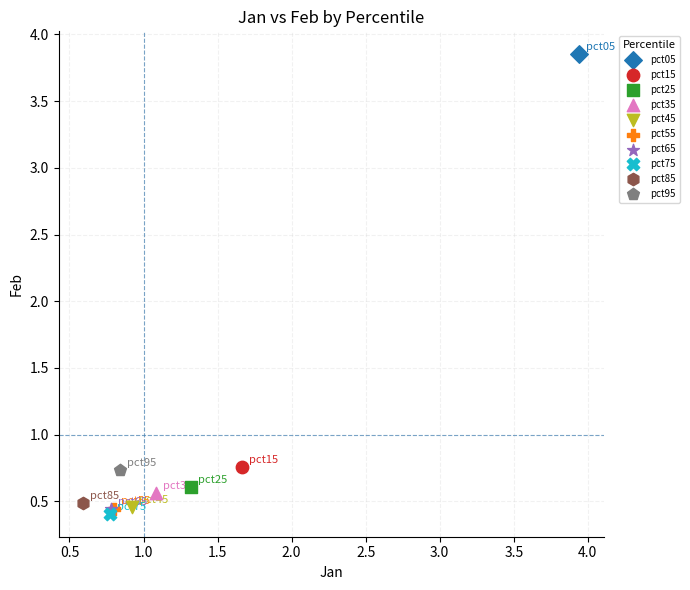

Which series contains the highest Y value?

pct05